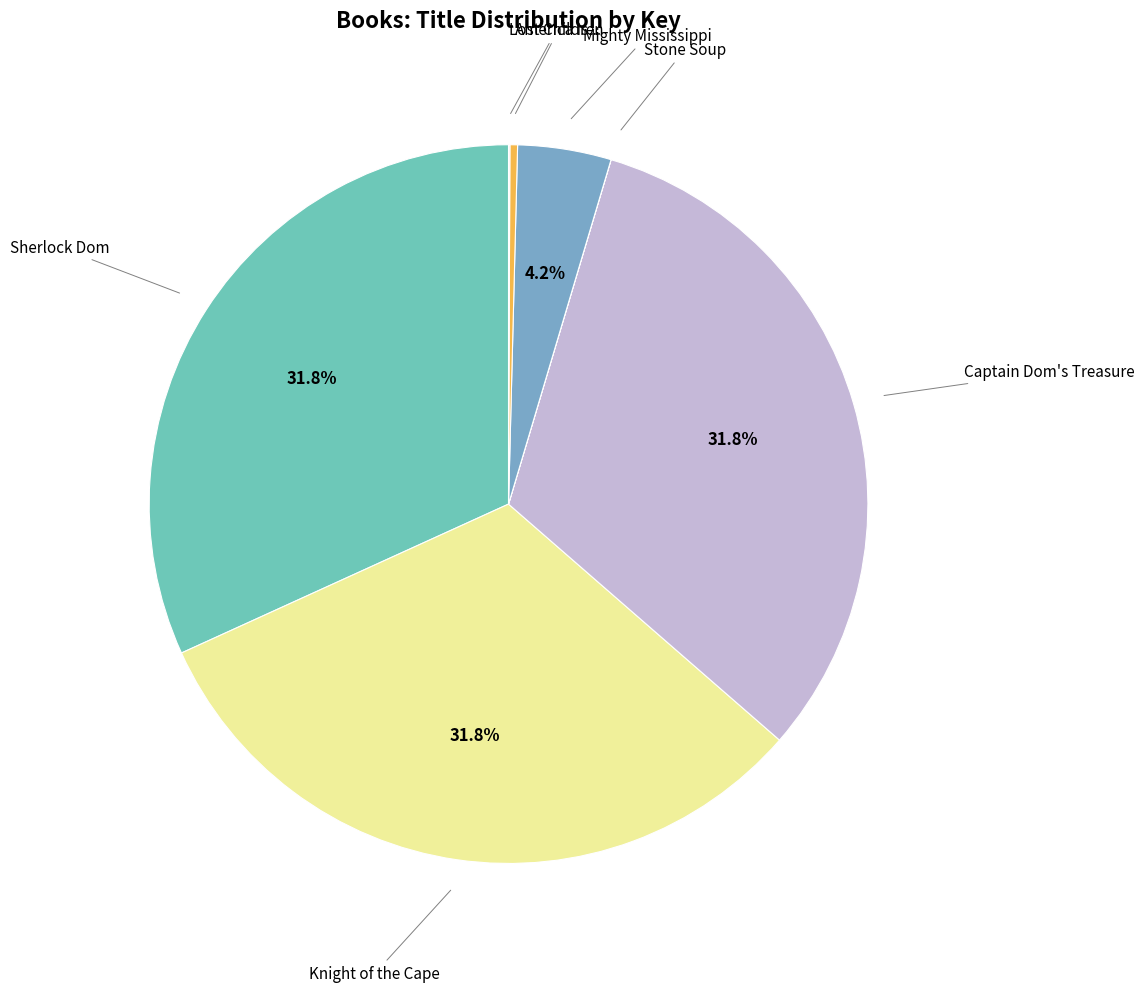

To the nearest percent, what is the difference between the largest and smallest slice percentages?

32%